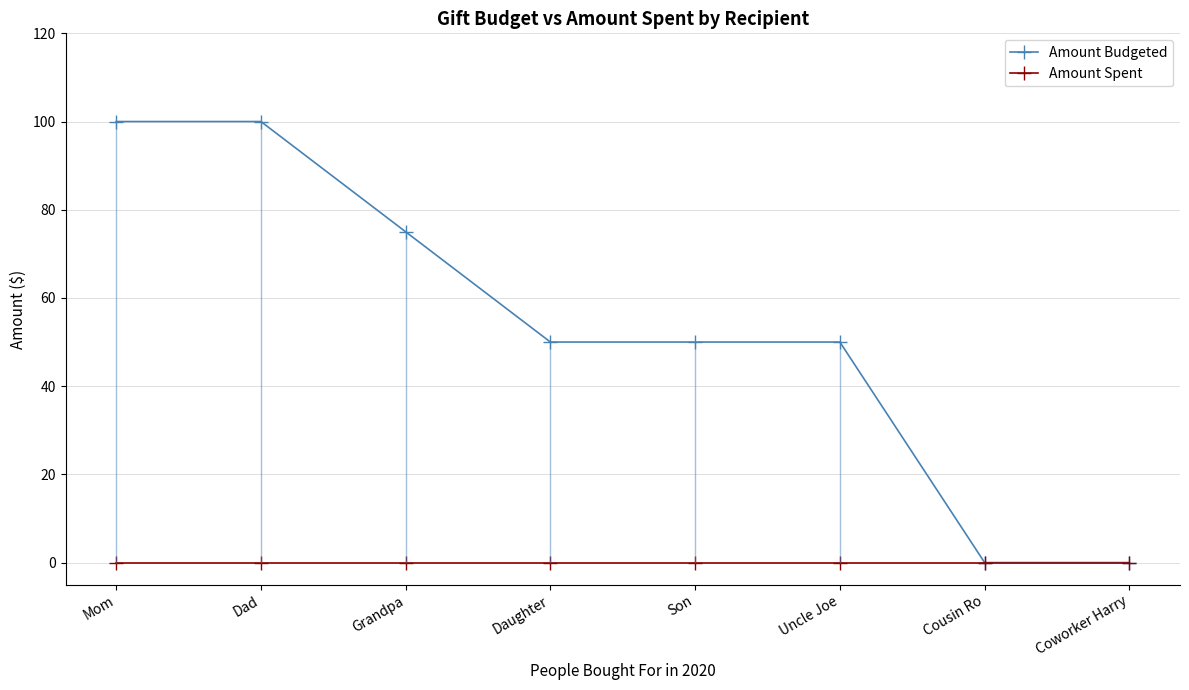

Which series has the largest total across all categories?

Amount Budgeted